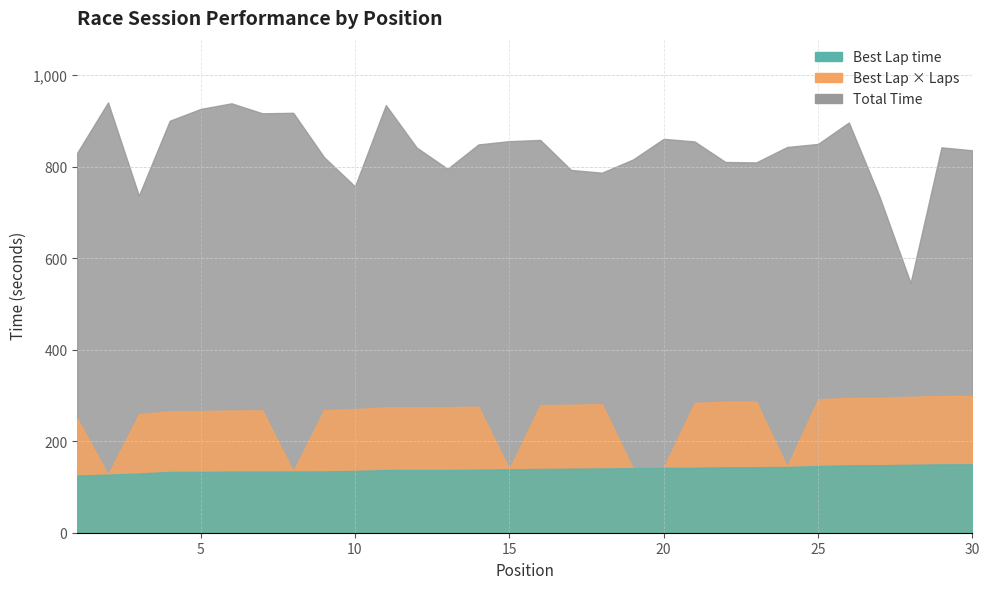

Rank the categories by Total Time value from lowest to highest.

28, 27, 3, 10, 18, 17, 13, 23, 22, 19, 9, 1, 30, 12, 29, 24, 14, 25, 21, 15, 16, 20, 26, 4, 7, 8, 5, 11, 6, 2